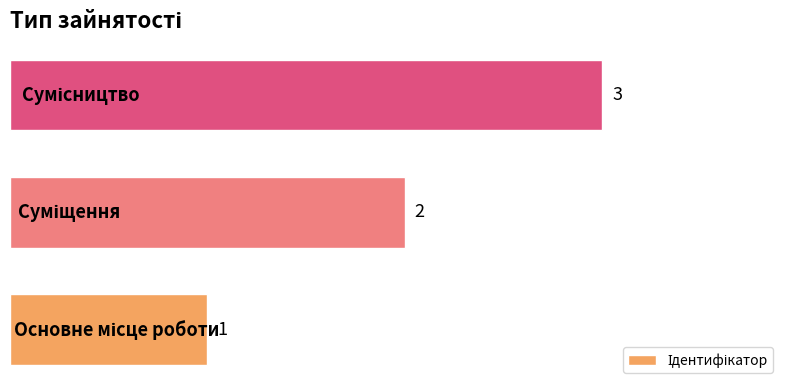

What is the maximum value shown in the chart?

3